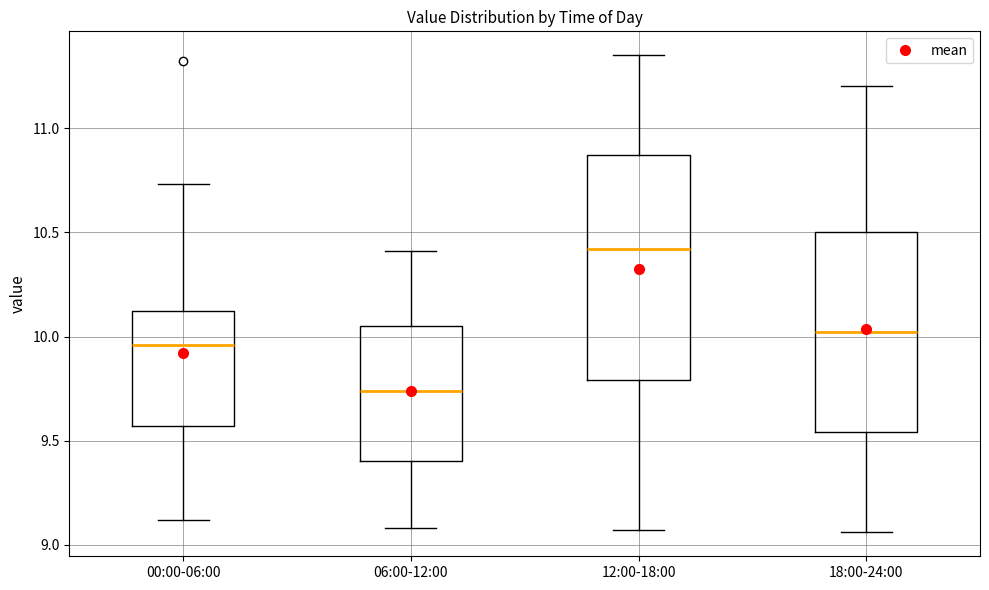

Reading left to right, read every box against the y-axis: the position of its median line, the range the box covers, and the ends of its whiskers. The values are not printed on the chart, so give them approximately, as read against the axis.

00:00-06:00: median 9.95, box 9.55 to 10.10, whiskers 9.10 to 10.75
06:00-12:00: median 9.75, box 9.40 to 10.05, whiskers 9.10 to 10.40
12:00-18:00: median 10.40, box 9.80 to 10.85, whiskers 9.05 to 11.35
18:00-24:00: median 10.00, box 9.55 to 10.50, whiskers 9.05 to 11.20